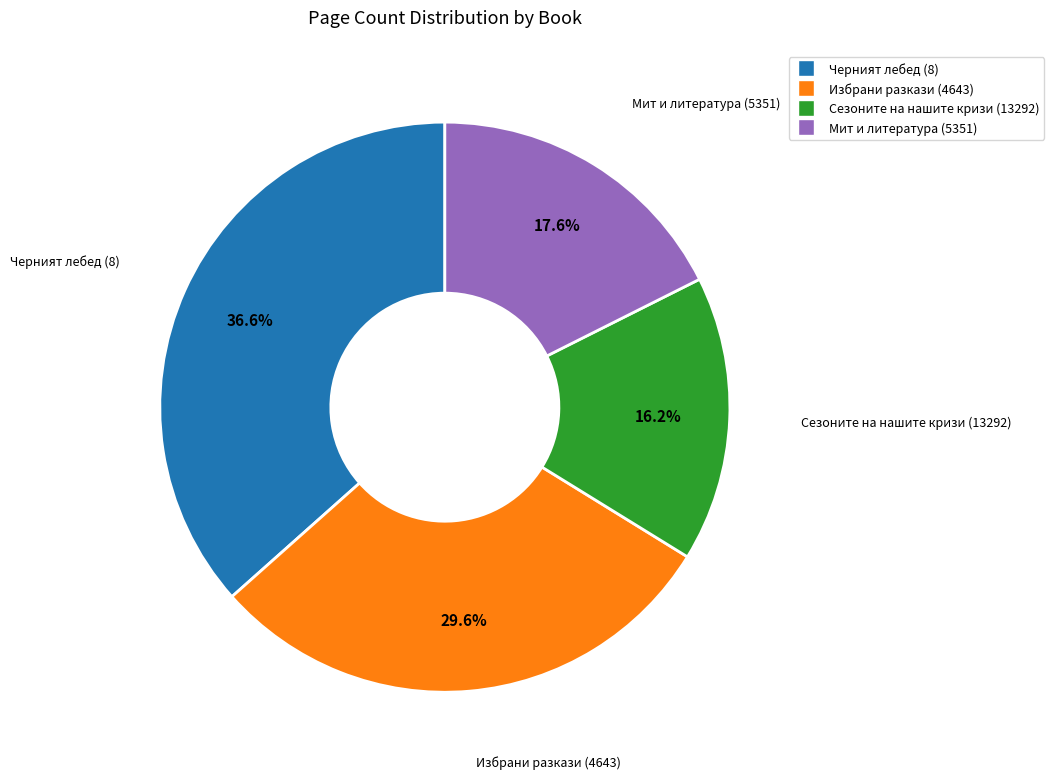

Count the number of slices in the pie.

4